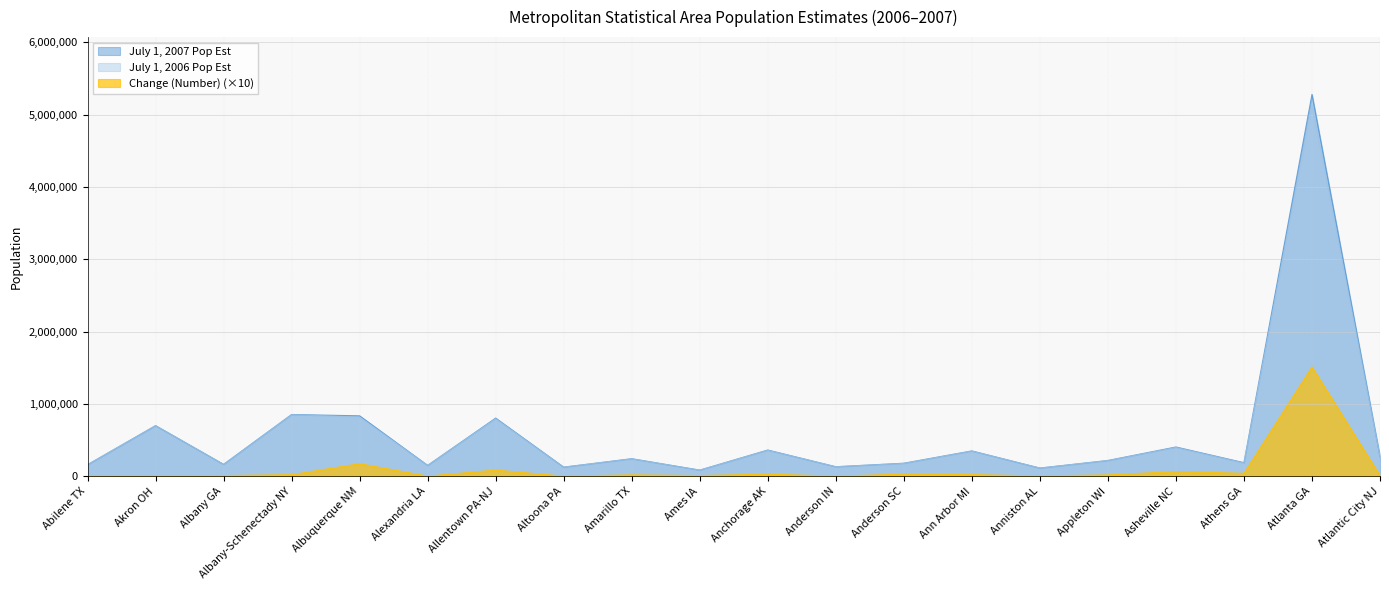

Which category has the highest value in the July 1, 2007 Pop Est series?

Atlanta GA